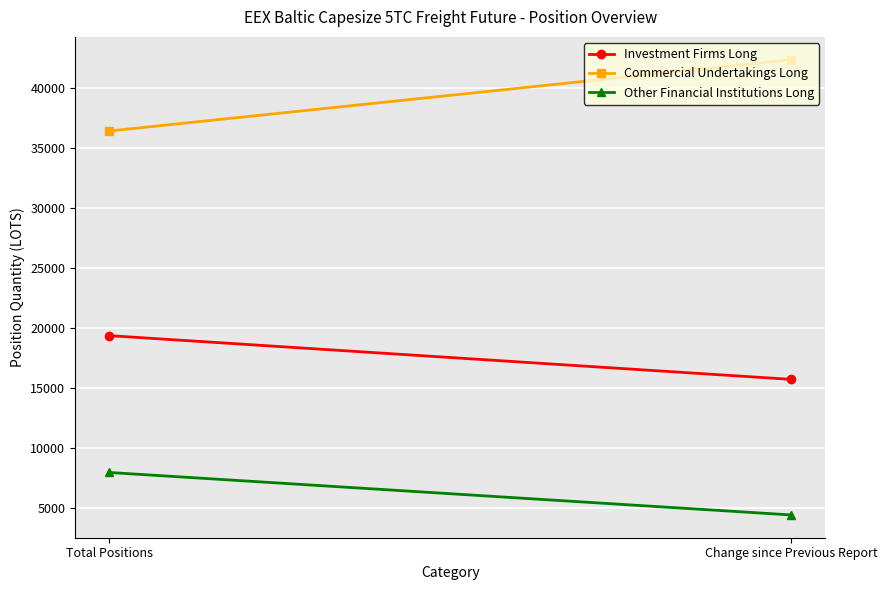

How many lines are shown in the chart?

3